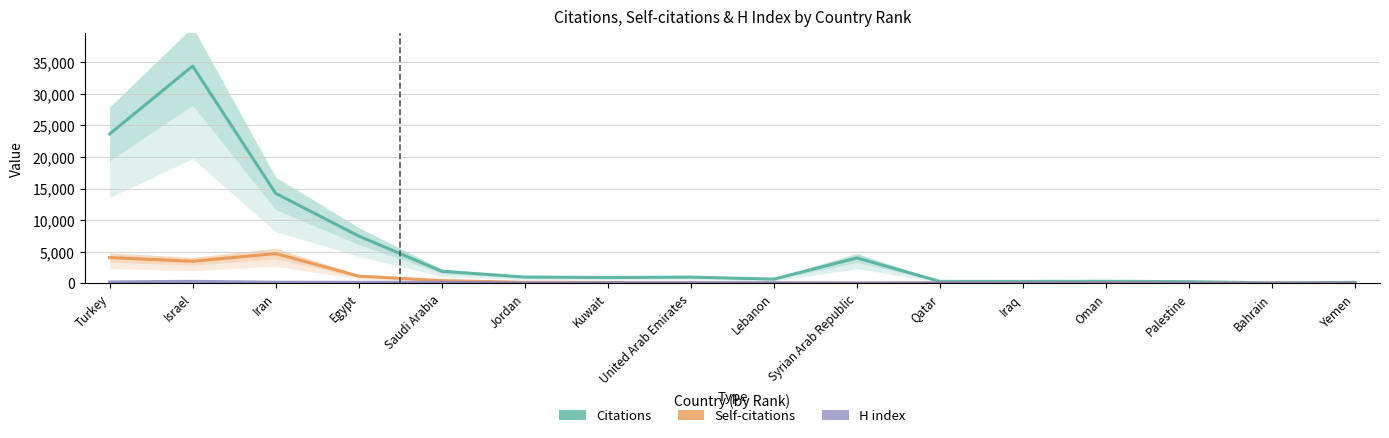

Reading right to left, what are all the values shown in this chart?

Citations: Yemen=154	Bahrain=67	Palestine=258	Oman=323	Iraq=298	Qatar=304	Syrian Arab Republic=4024	Lebanon=667	United Arab Emirates=988	Kuwait=926	Jordan=996	Saudi Arabia=1909	Egypt=7488	Iran=14242	Israel=34402	Turkey=23645
Self-citations: Yemen=9	Bahrain=13	Palestine=4	Oman=57	Iraq=9	Qatar=32	Syrian Arab Republic=18	Lebanon=35	United Arab Emirates=58	Kuwait=133	Jordan=152	Saudi Arabia=434	Egypt=1143	Iran=4708	Israel=3487	Turkey=4080
H index: Yemen=37	Bahrain=38	Palestine=46	Oman=72	Iraq=56	Qatar=82	Syrian Arab Republic=40	Lebanon=85	United Arab Emirates=95	Kuwait=78	Jordan=74	Saudi Arabia=158	Egypt=153	Iran=168	Israel=311	Turkey=216